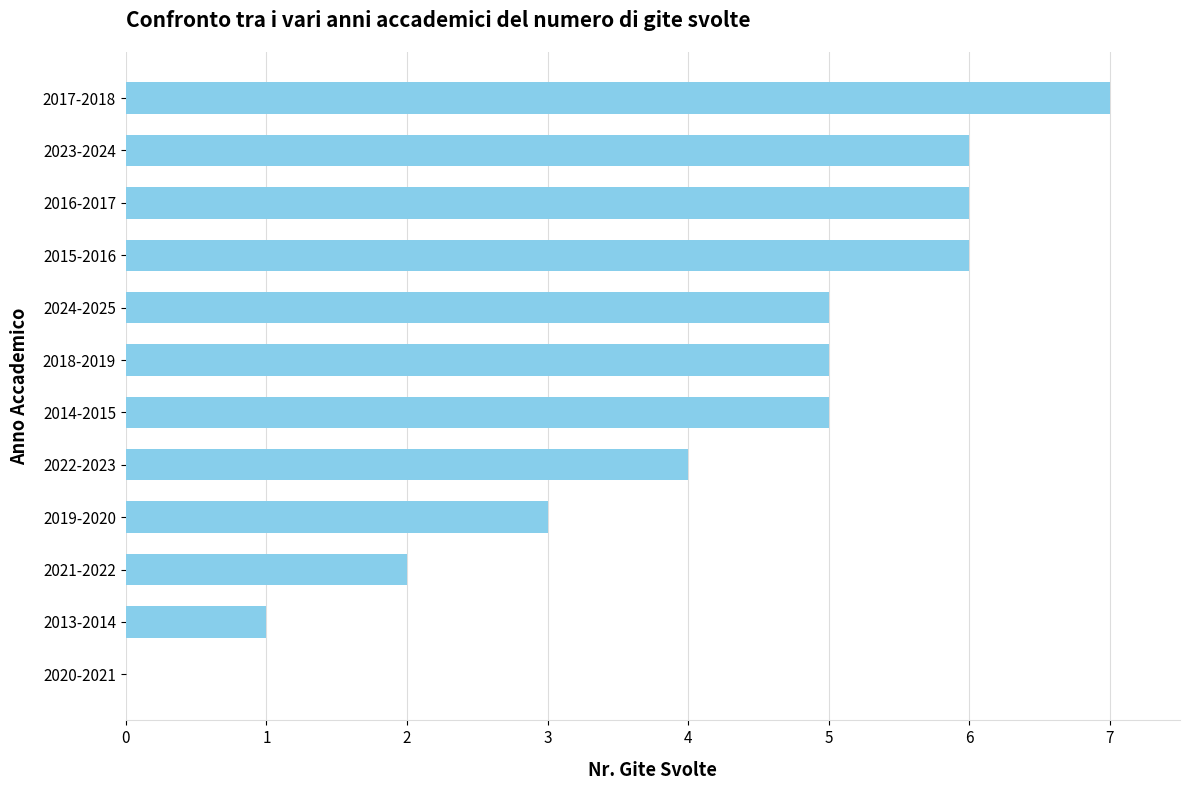

What is the change in value from 2024-2025 to 2015-2016?

+1